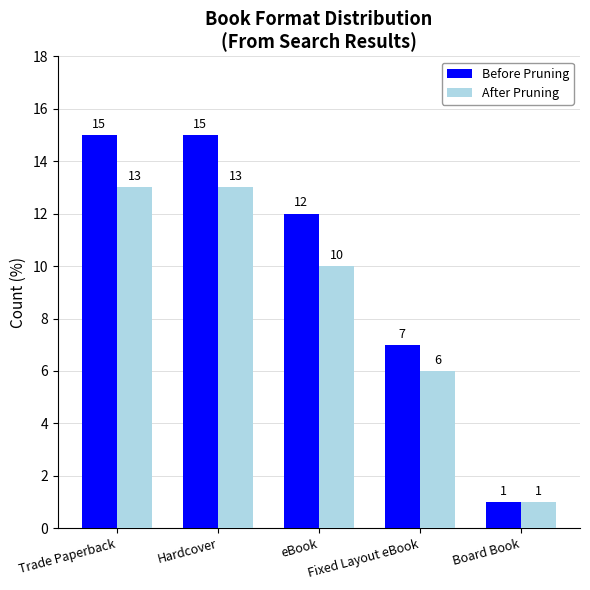

What is the total value across all series at Fixed Layout eBook?

13